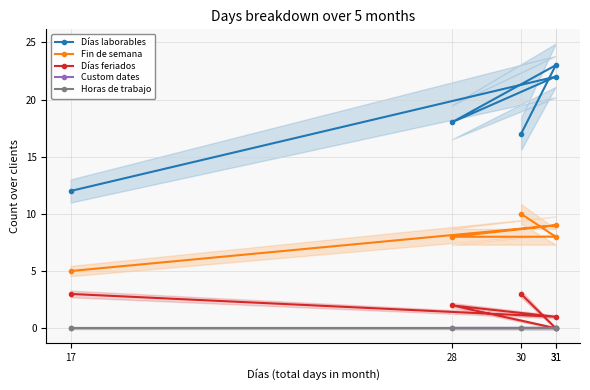

True or false: Días feriados and Días laborables intersect in this chart.

False